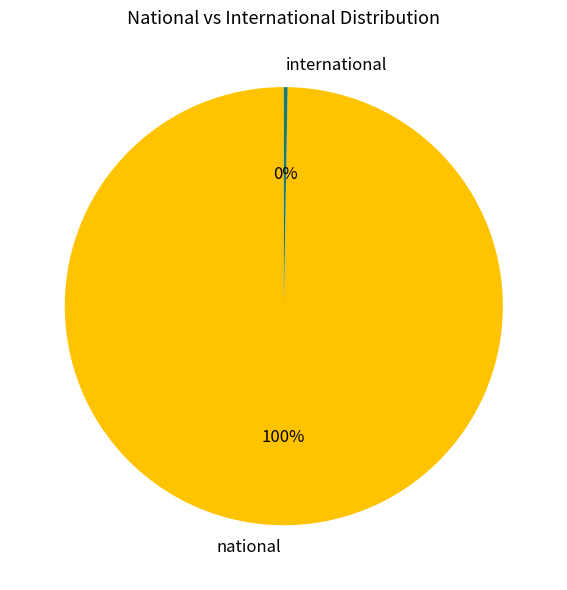

Is there a majority slice in this chart?

Yes